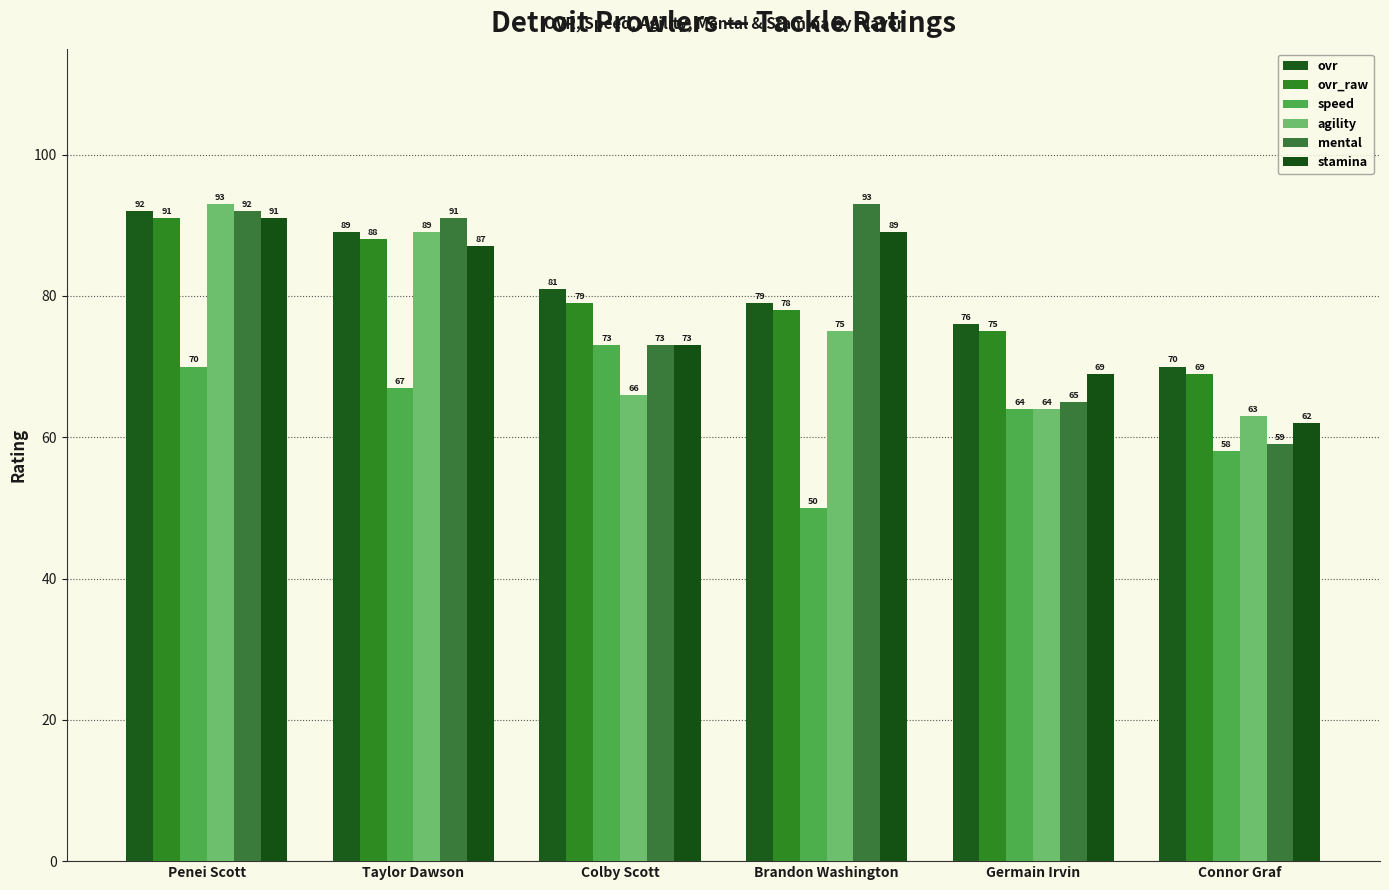

What is the value of the stamina bar at the 6th from the left?

62